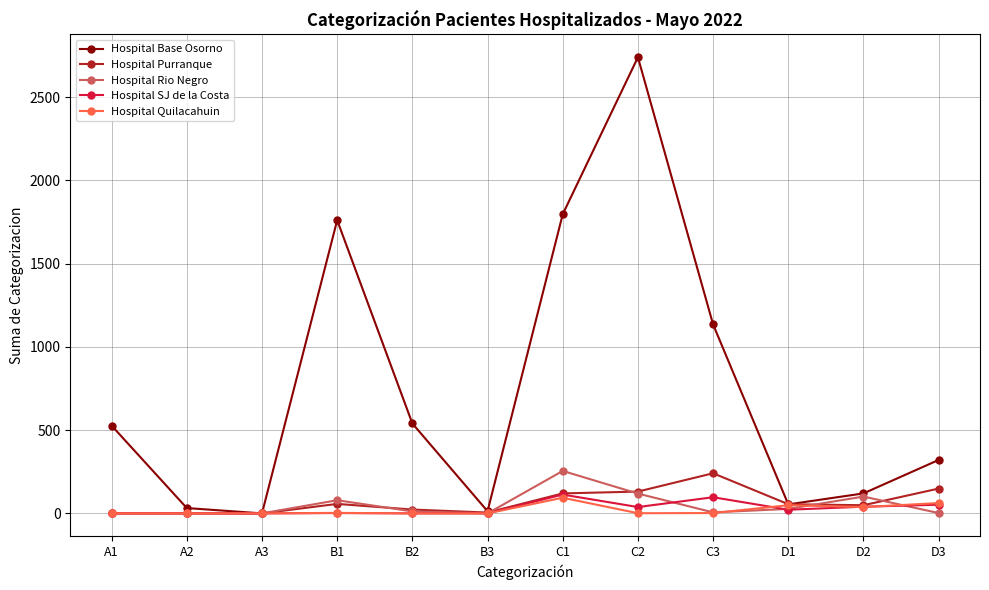

At which label is Hospital Base Osorno closest to 1370?

C3